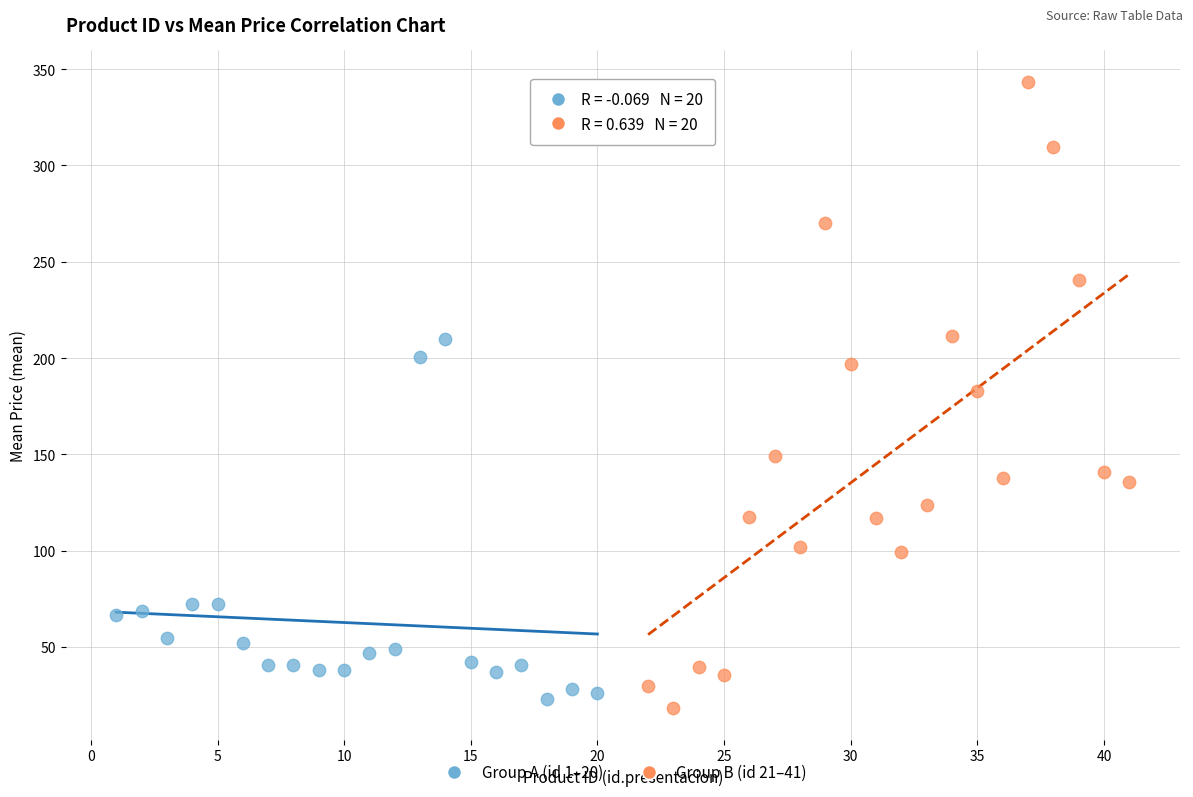

Which series reaches the minimum Y coordinate?

Group B (id 21–41)